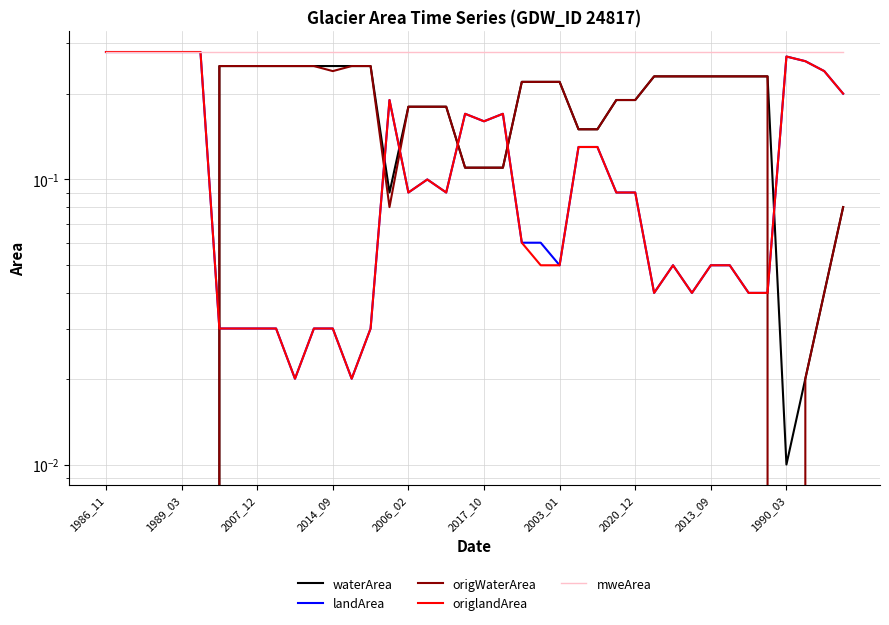

Is the value of origWaterArea at 2020_12 greater than the value of origlandArea at 33?

Yes